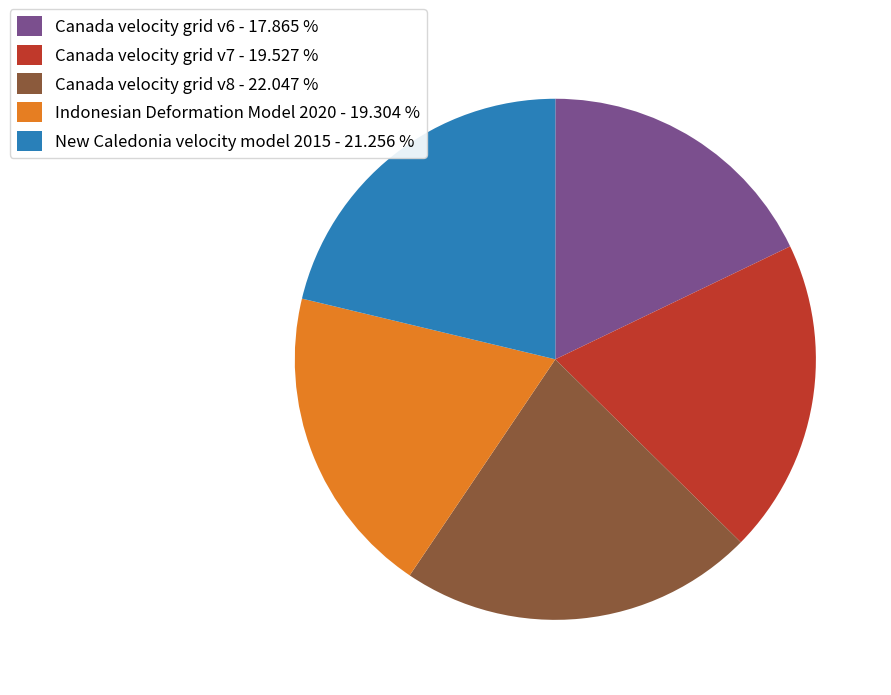

What is the smallest slice in the pie chart?

Canada velocity grid v6